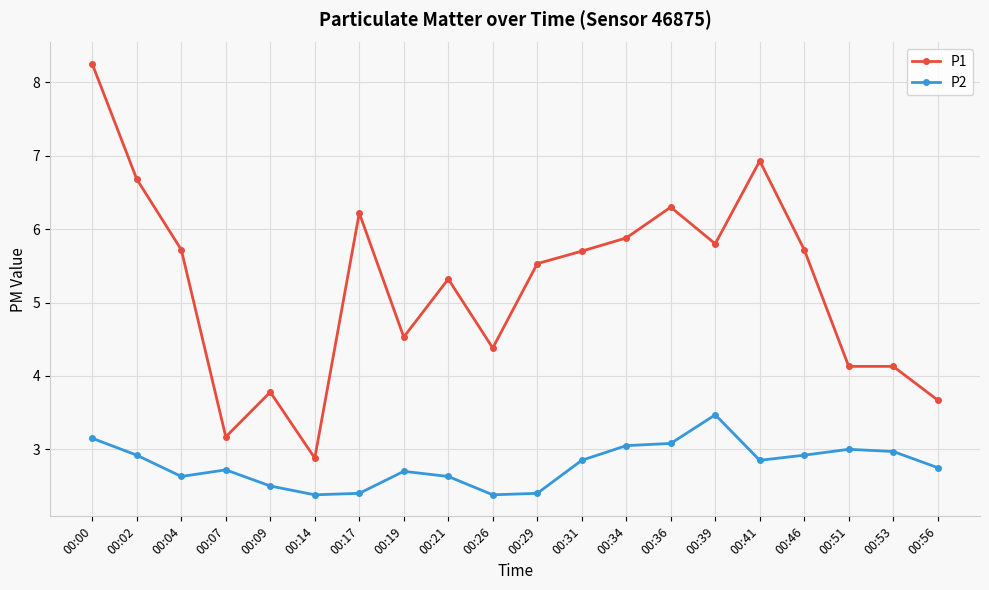

How many categories are shown in the chart?

20